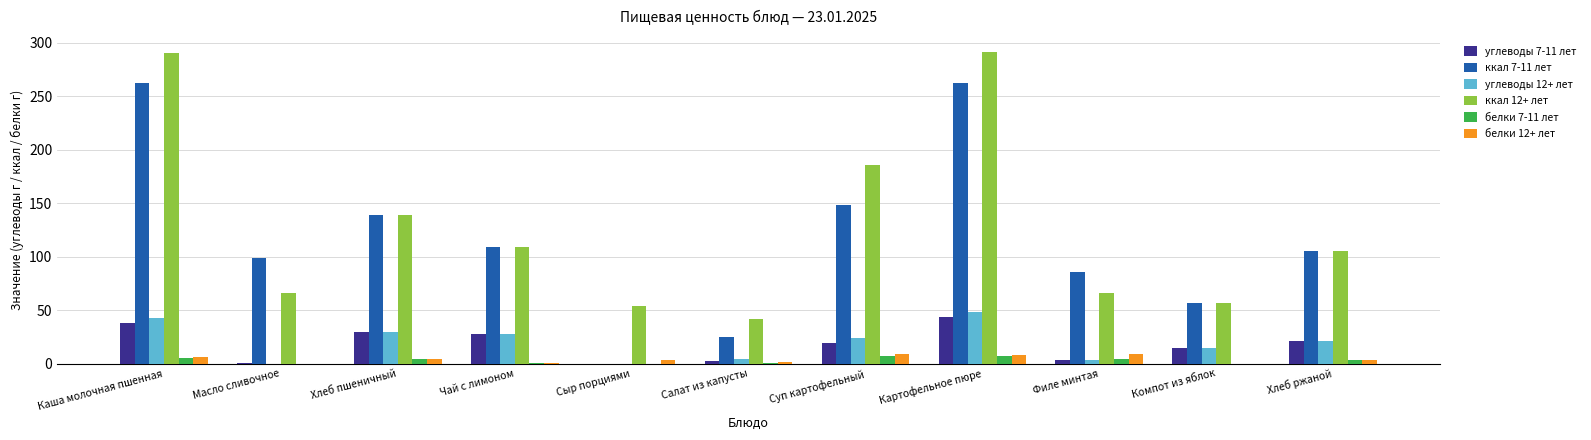

The ккал 7-11 лет series shows 261.7 at Каша молочная пшенная. True or false?

True